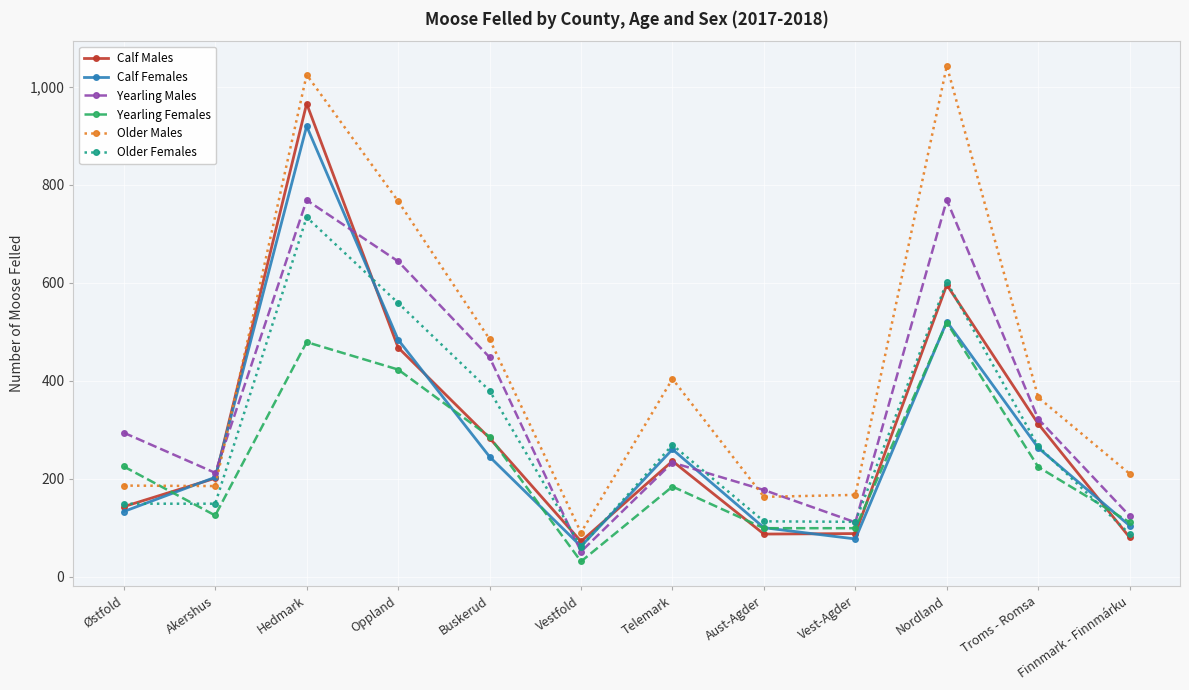

At which category is the sum across all series the highest?

Hedmark